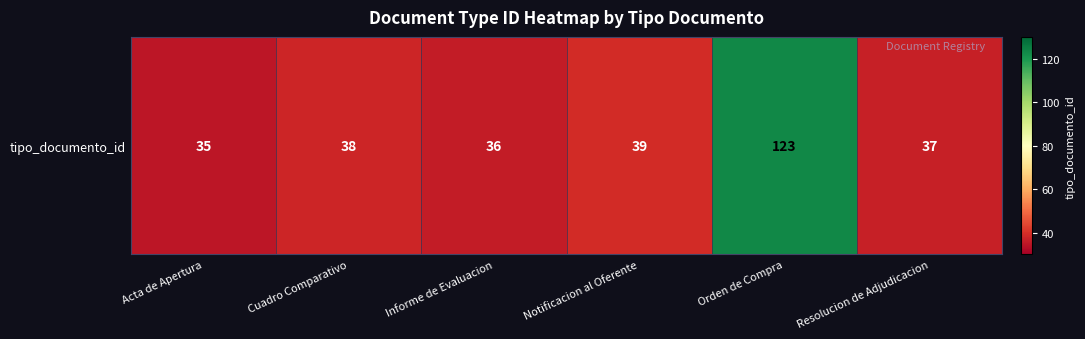

List the labels in order of value, smallest first.

Acta de Apertura, Informe de Evaluacion, Resolucion de Adjudicacion, Cuadro Comparativo, Notificacion al Oferente, Orden de Compra